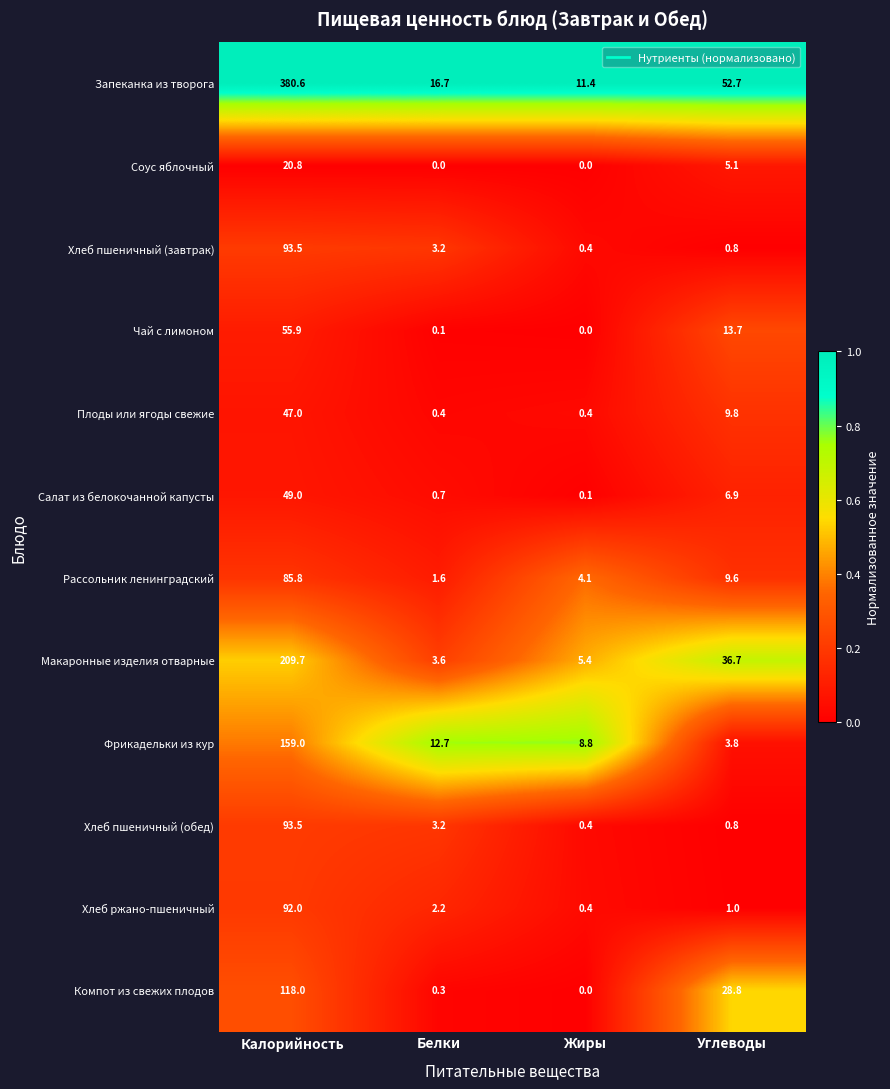

Is the value of Рассольник ленинградский at Белки greater than the value of Хлеб ржано-пшеничный at Калорийность?

No